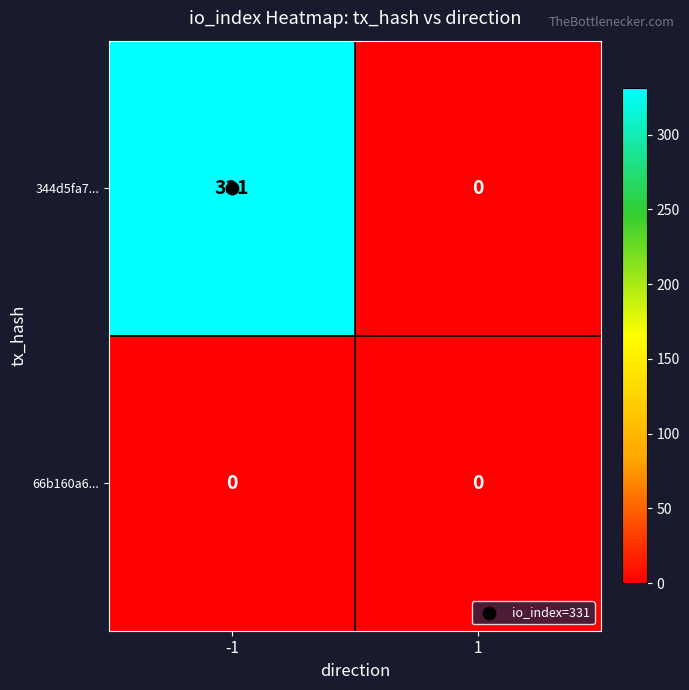

Which series has the largest range (max minus min)?

344d5fa7...